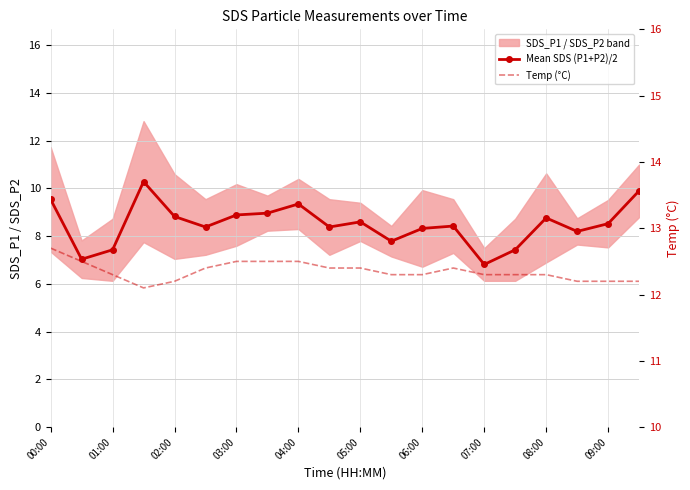

Read the Mean SDS (P1+P2)/2 value at 19.

9.9